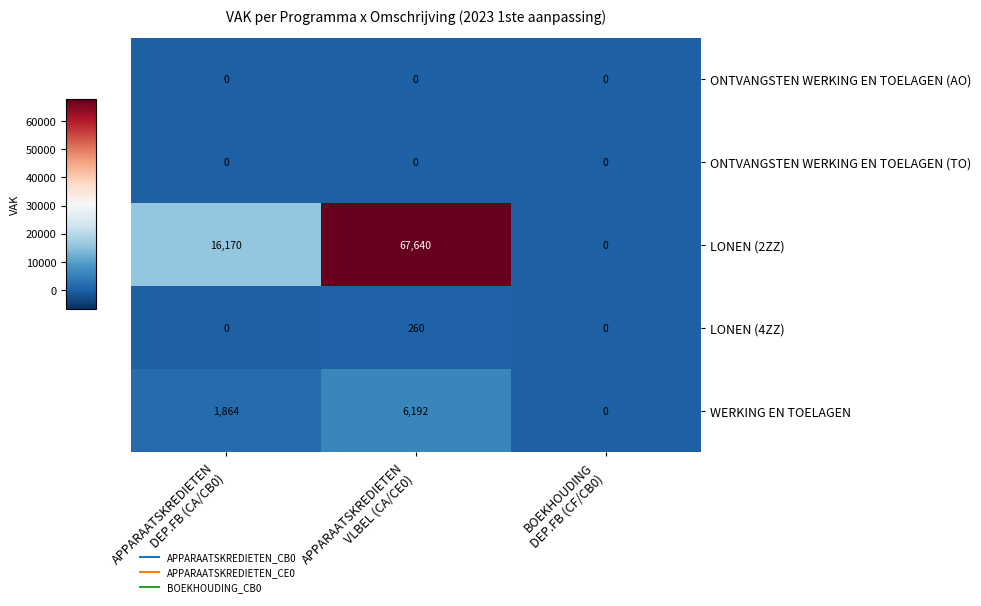

Reading left to right, extract all data points from this chart.

ONTVANGSTEN WERKING EN TOELAGEN (AO): 0	0	0
ONTVANGSTEN WERKING EN TOELAGEN (TO): 0	0	0
LONEN (2ZZ): 16170	67640	0
LONEN (4ZZ): 0	260	0
WERKING EN TOELAGEN: 1864	6192	0